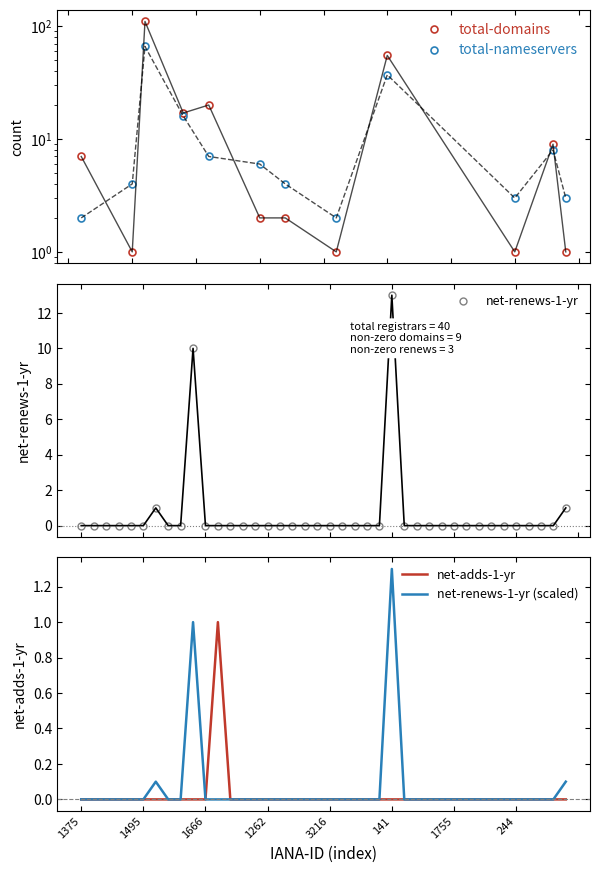

Rank the series by their maximum value, from highest to lowest.

total-domains, total-nameservers, net-renews-1-yr, net-renews-1-yr (scaled), net-adds-1-yr